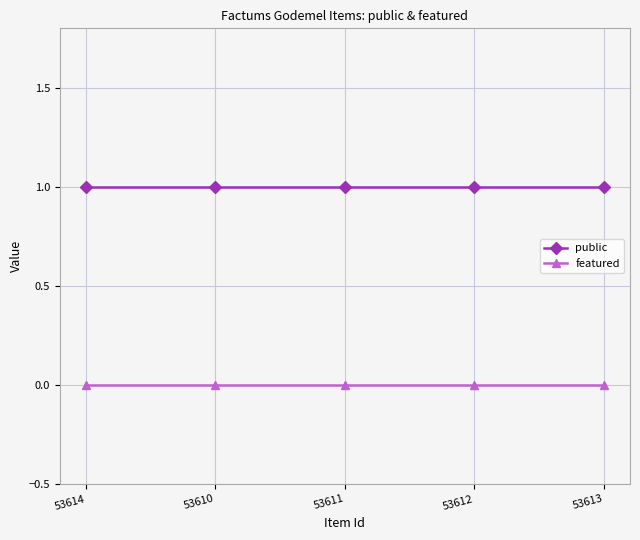

True or false: public and featured cross at least once.

False